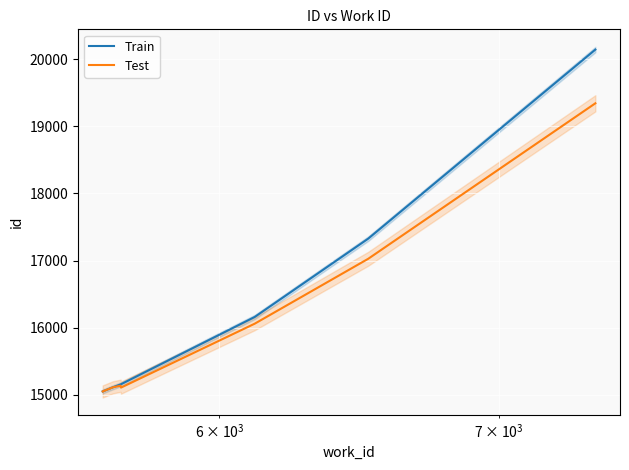

What is the maximum value for Train?

20142